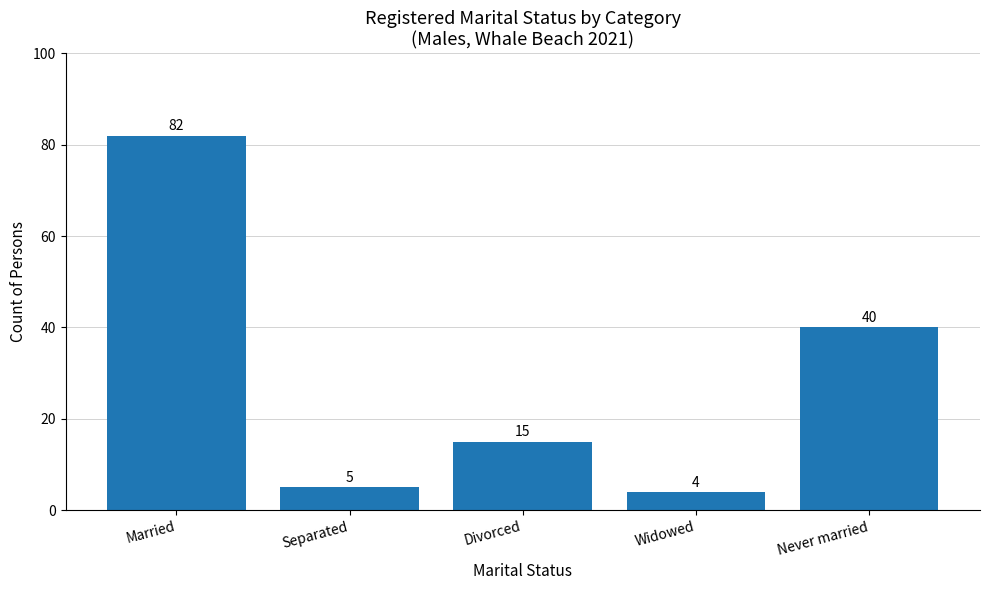

Is it true that the value at Separated is 8?

False